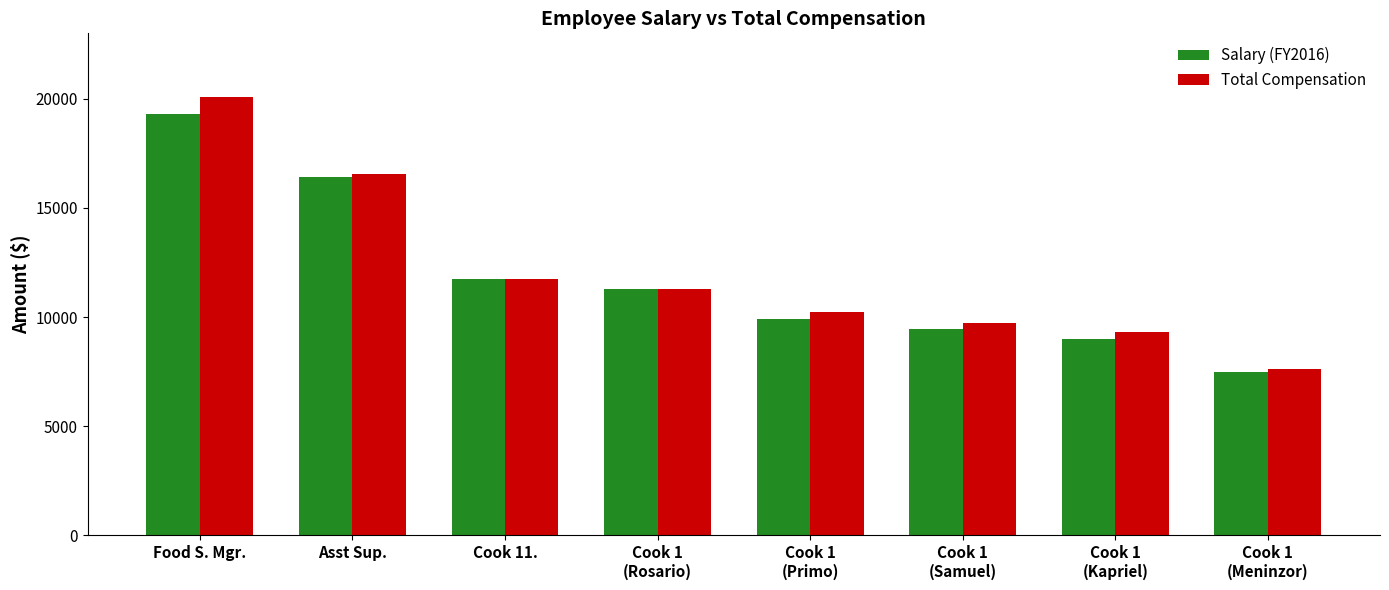

The value of Salary (FY2016) at Cook 1
(Primo) is 14582.3. True or false?

False